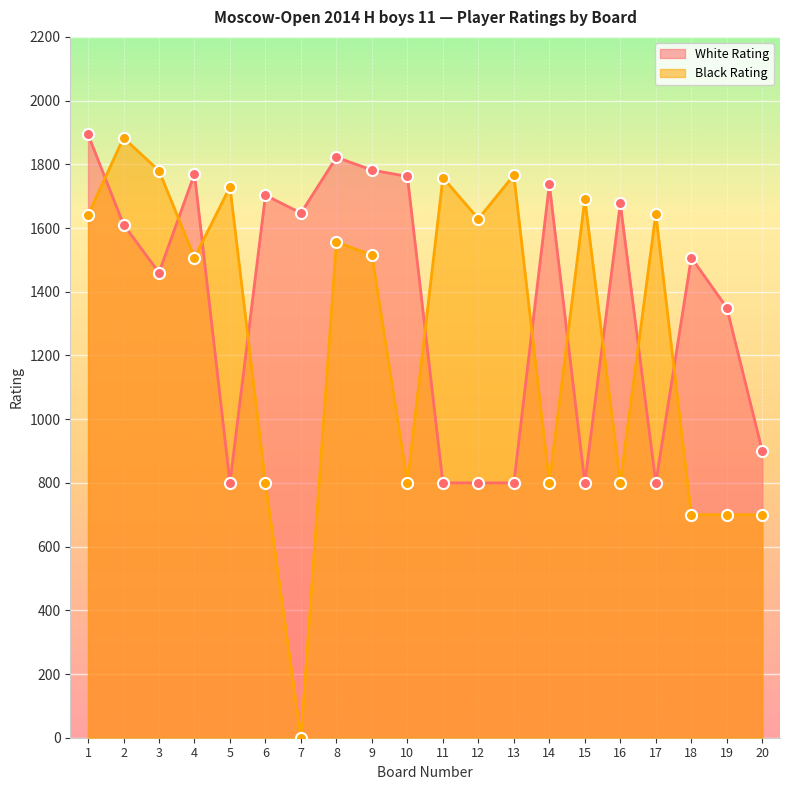

How many values in the White Rating series exceed 1611?

9